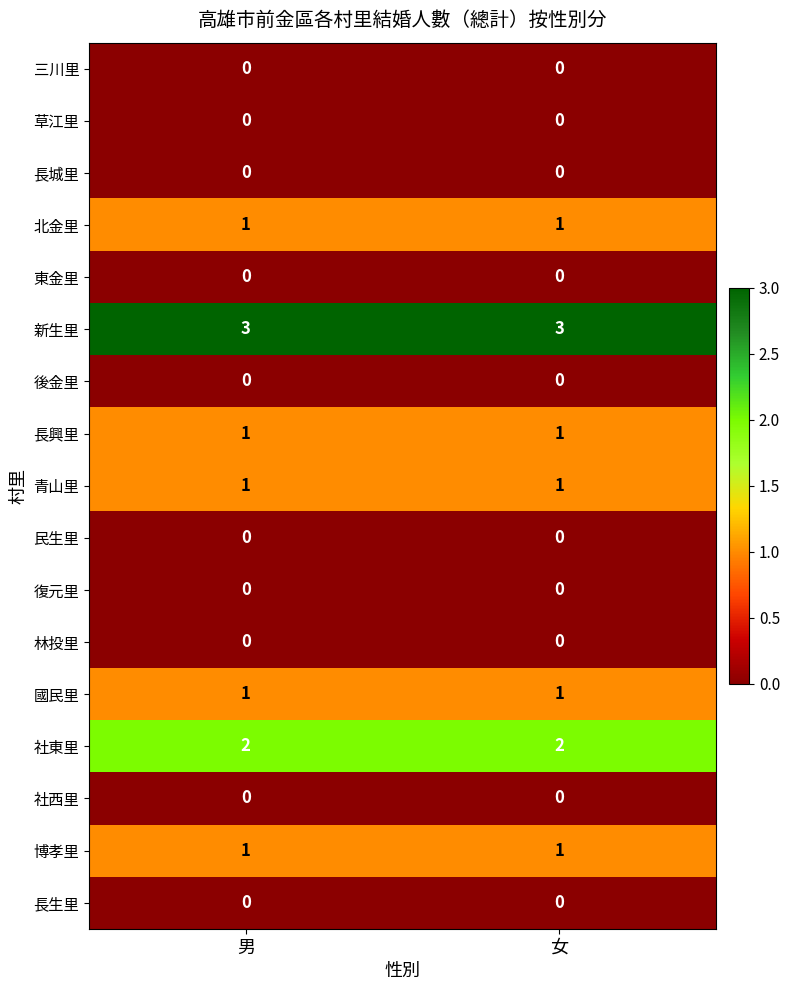

What is the spread (max minus min) of values at 男?

3